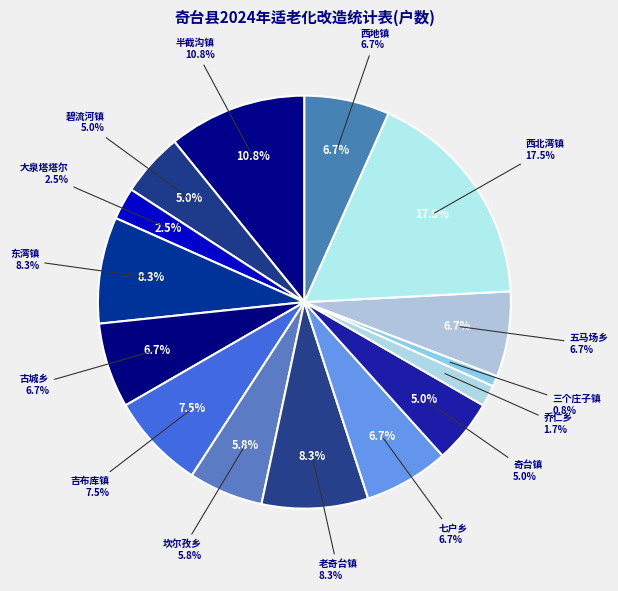

How many slices are in this pie chart?

15